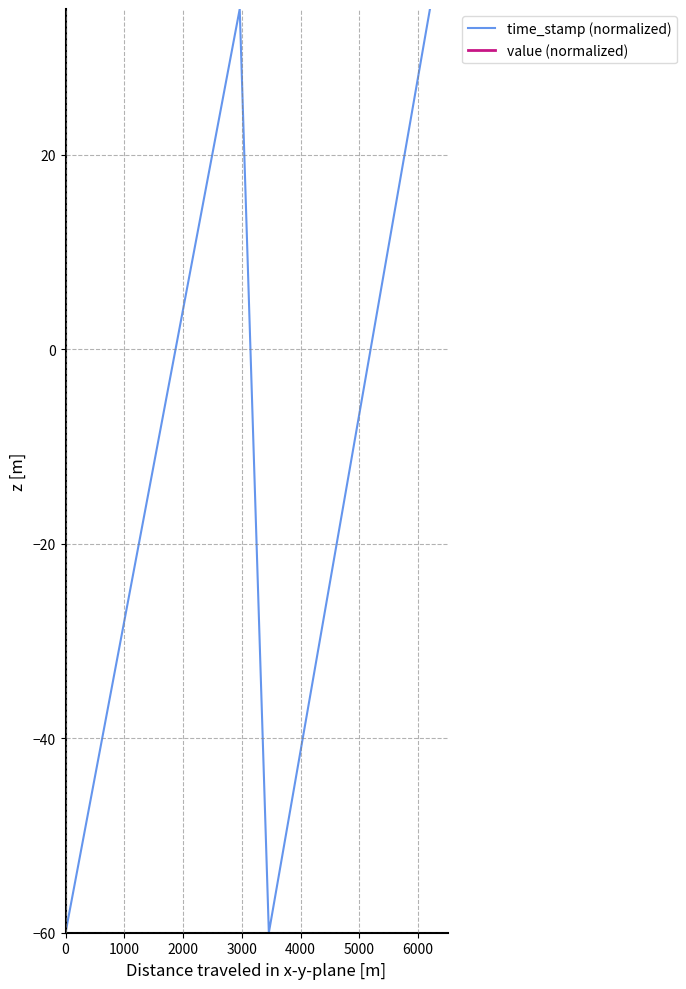

True or false: time_stamp (normalized) has more than 2 interior local peaks.

False